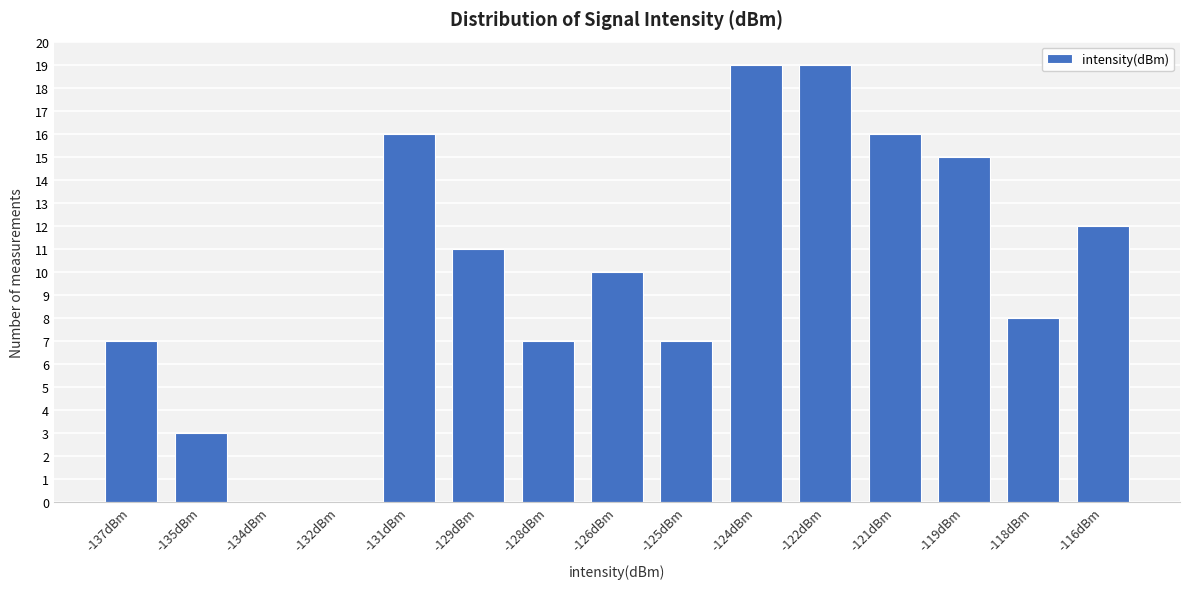

Reading right to left, transcribe all the data shown in this chart.

-116dBm=12	-118dBm=8	-119dBm=15	-121dBm=16	-122dBm=19	-124dBm=19	-125dBm=7	-126dBm=10	-128dBm=7	-129dBm=11	-131dBm=16	-132dBm=0	-134dBm=0	-135dBm=3	-137dBm=7